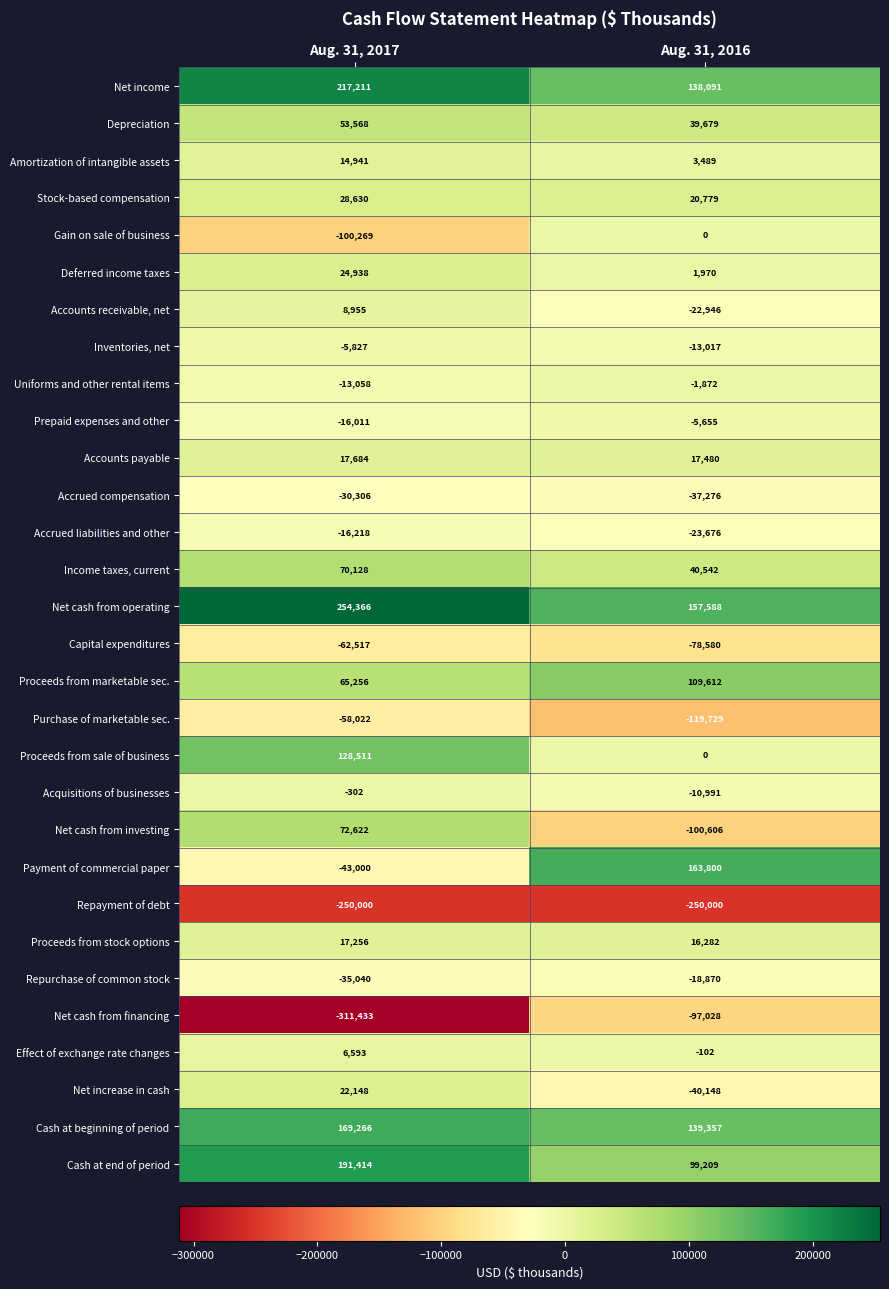

At which label is Depreciation closest to 46623?

Aug. 31, 2016